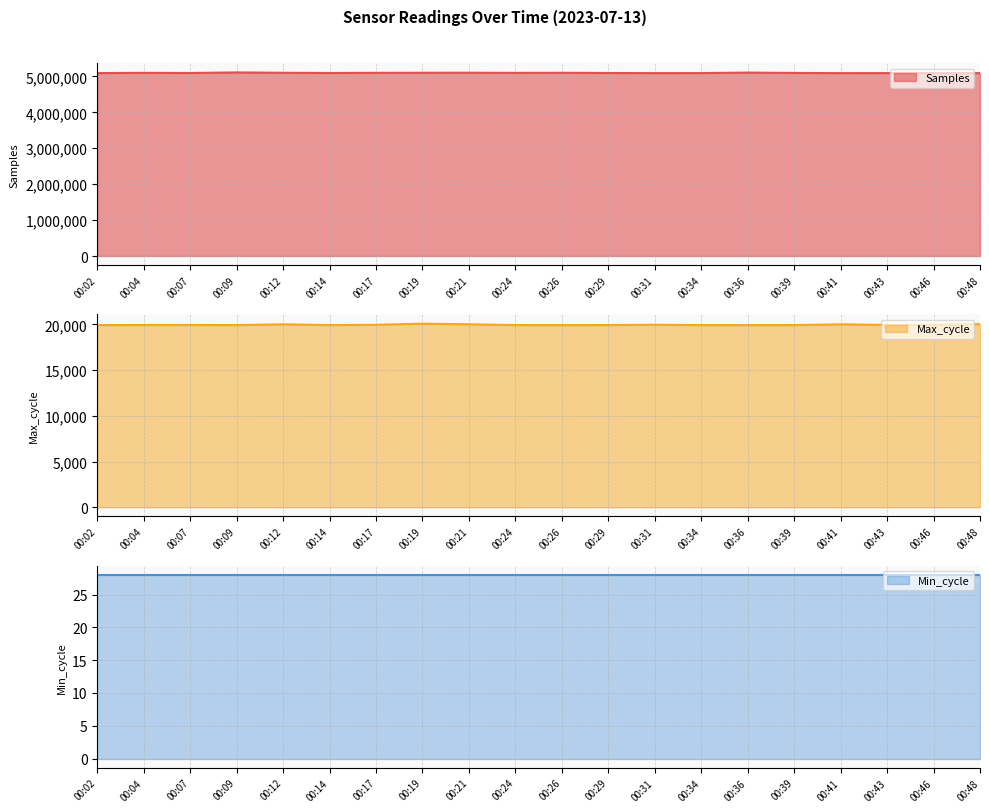

How many values in the Max_cycle series exceed 19924?

9